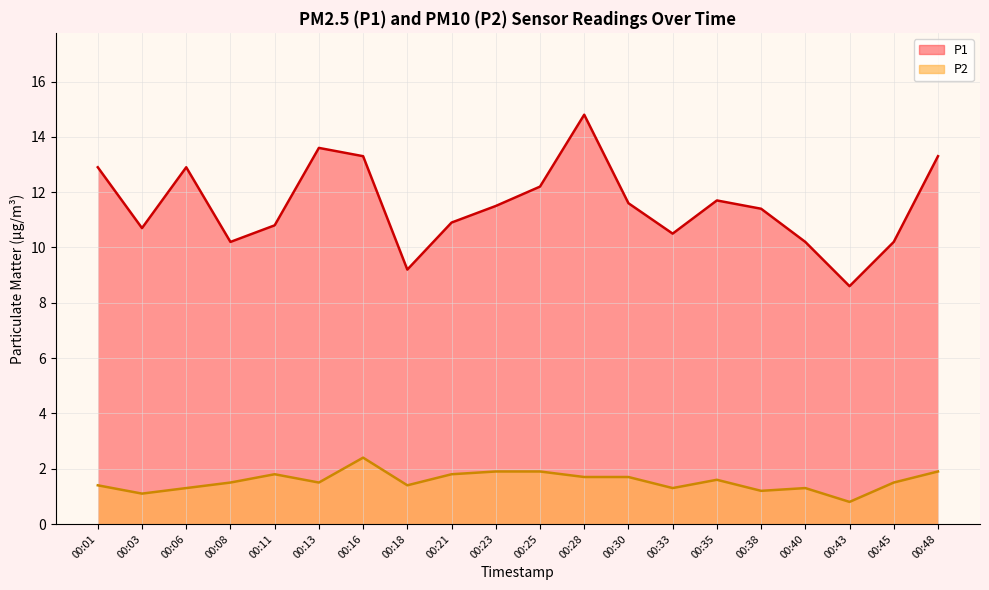

Is the value of P1 at 00:28 greater than the value of P2 at 00:03?

Yes